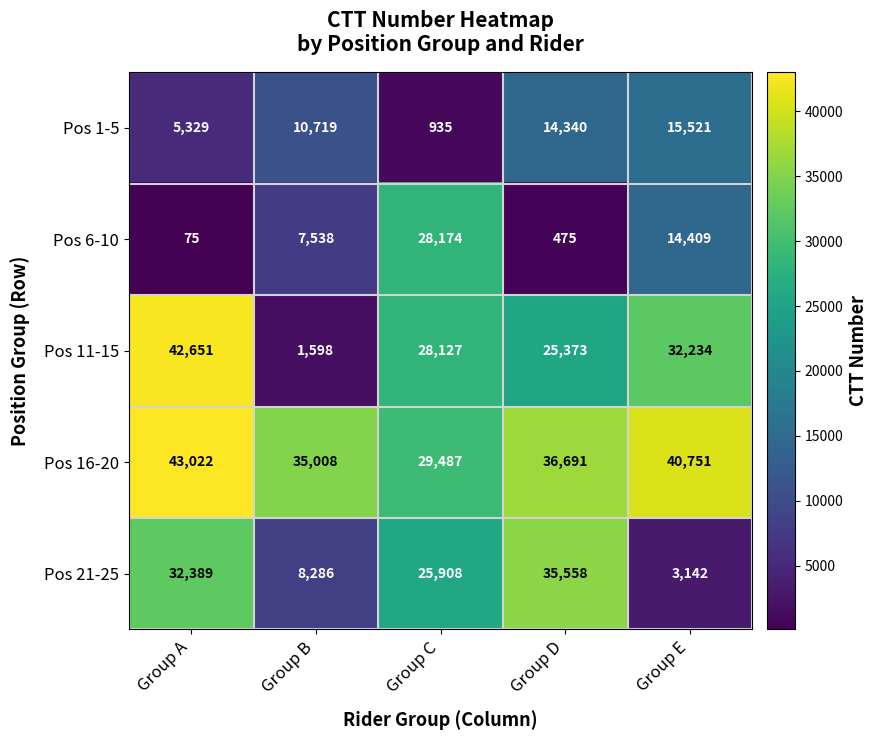

Read the Pos 21-25 value at Group E.

3142